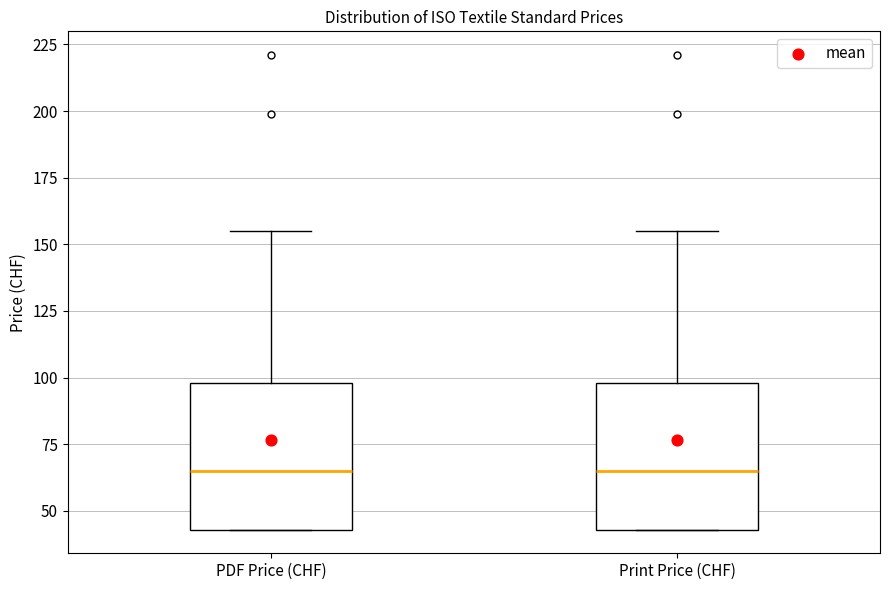

Reading left to right, read every box against the y-axis: the position of its median line, the range the box covers, and the ends of its whiskers. The values are not printed on the chart, so give them approximately, as read against the axis.

PDF Price (CHF): median 65, box 45 to 100, whiskers 45 to 155
Print Price (CHF): median 65, box 45 to 100, whiskers 45 to 155